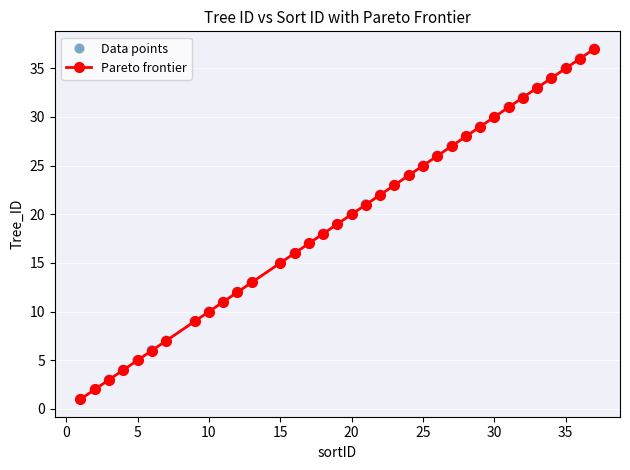

True or false: there are more than 2 points higher than both neighbors.

False